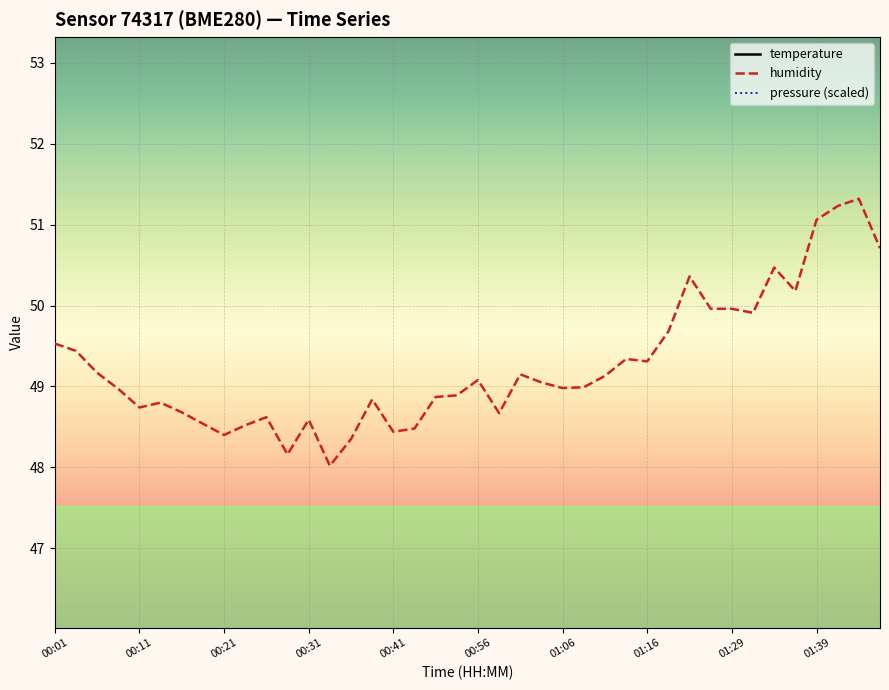

At how many categories does at least one series exceed 29?

40